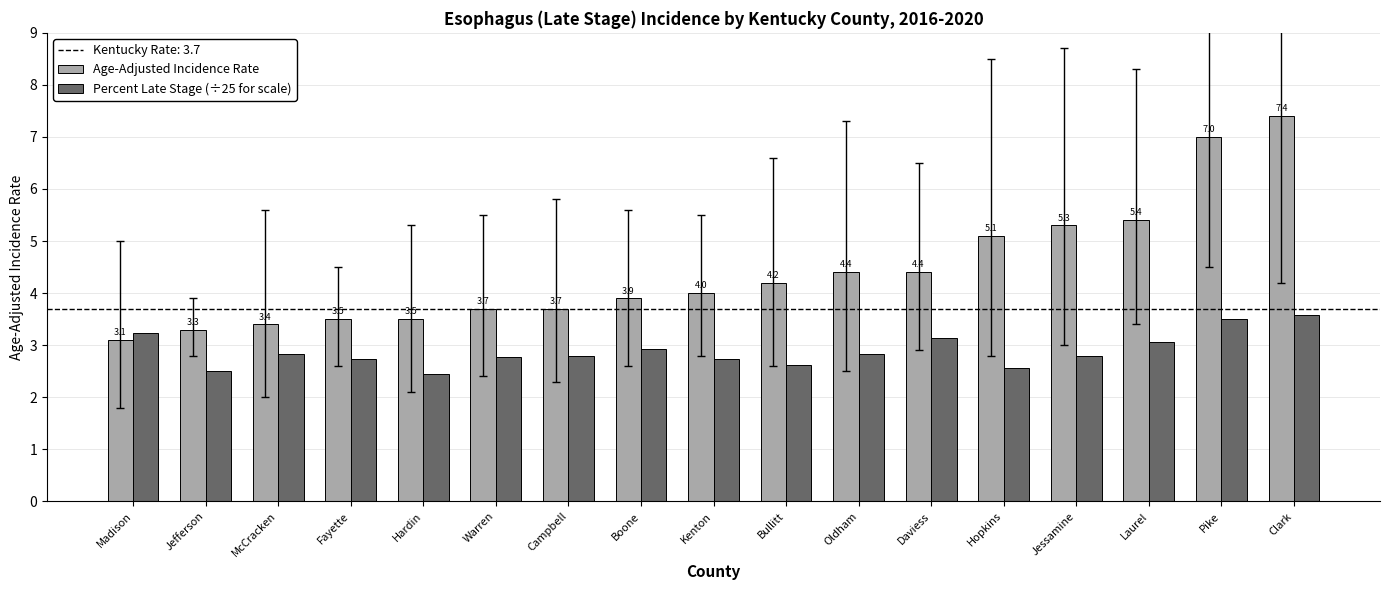

What is the maximum value for Age-Adjusted Incidence Rate?

7.4